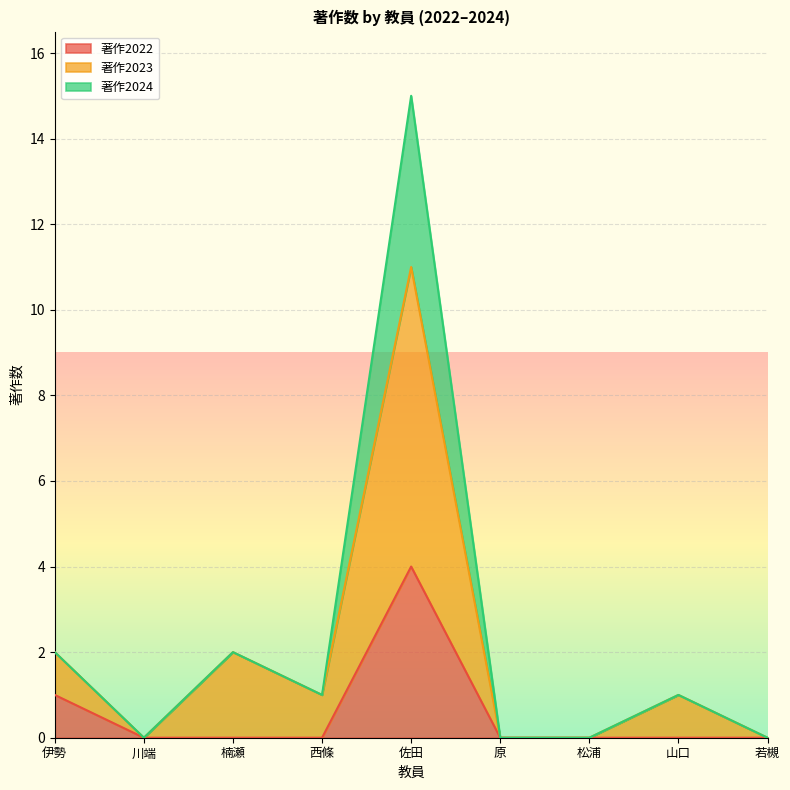

True or false: 著作2024 and 著作2022 intersect in this chart.

False